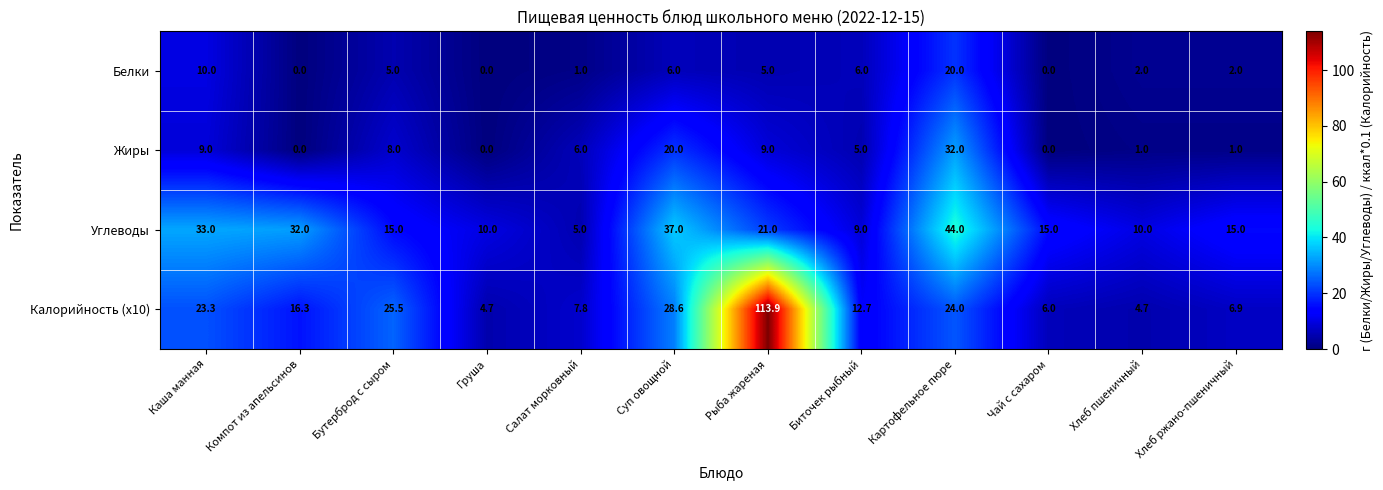

What is the difference between the Углеводы values at Чай с сахаром and Компот из апельсинов?

17.0